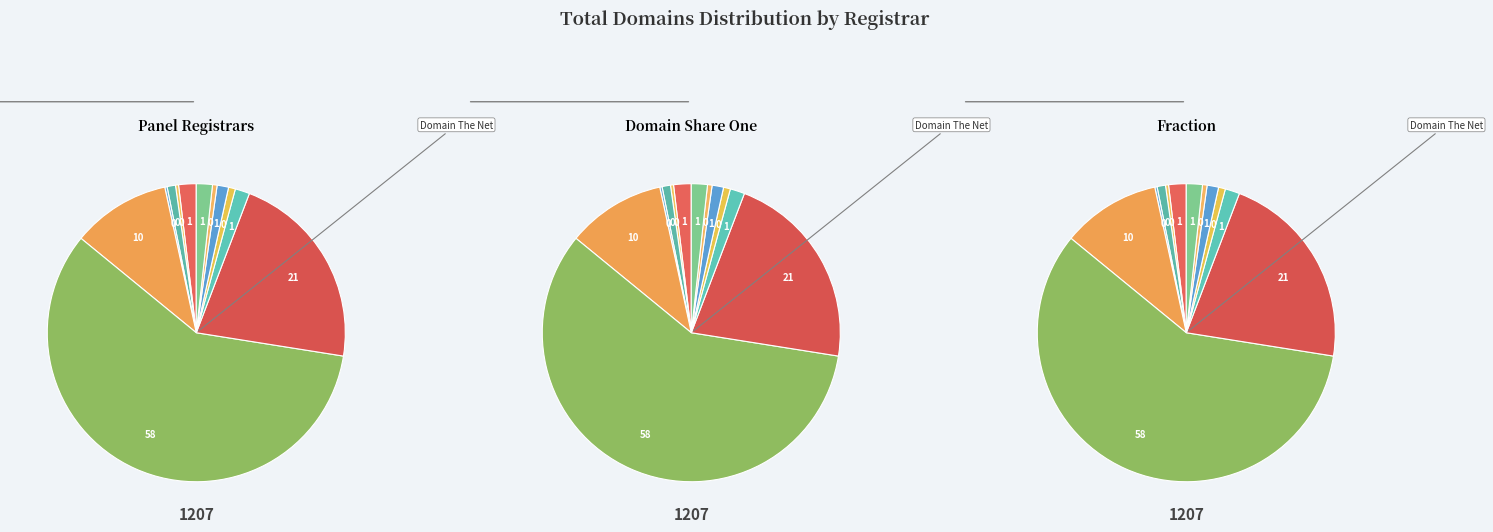

Is it true that Name.com Inc. is 9% of the pie?

False